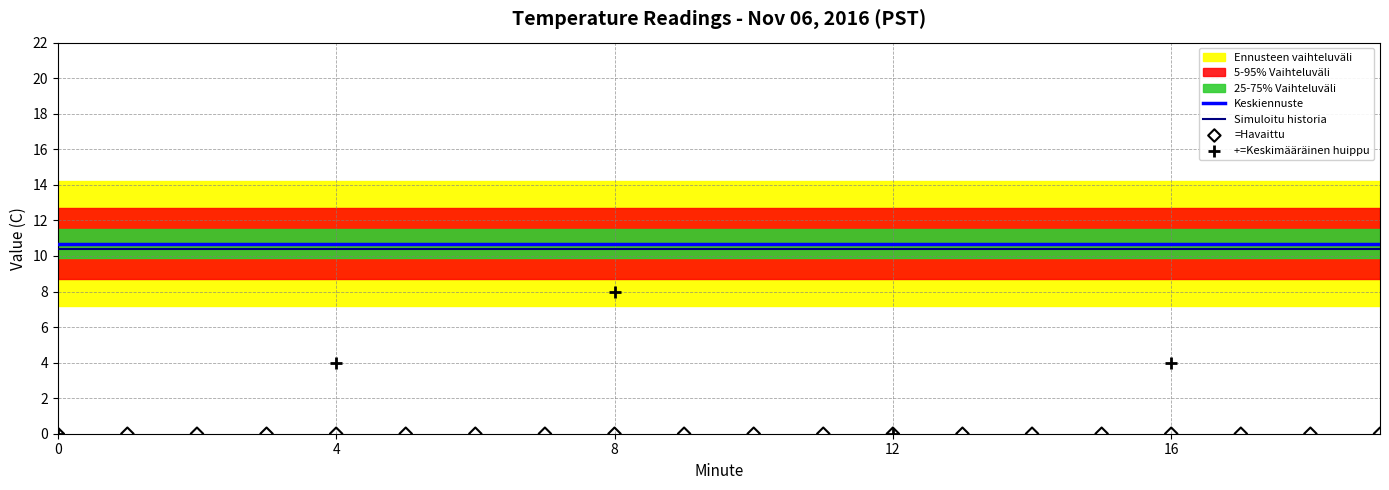

True or false: Simuloitu historia and Keskiennuste intersect in this chart.

False